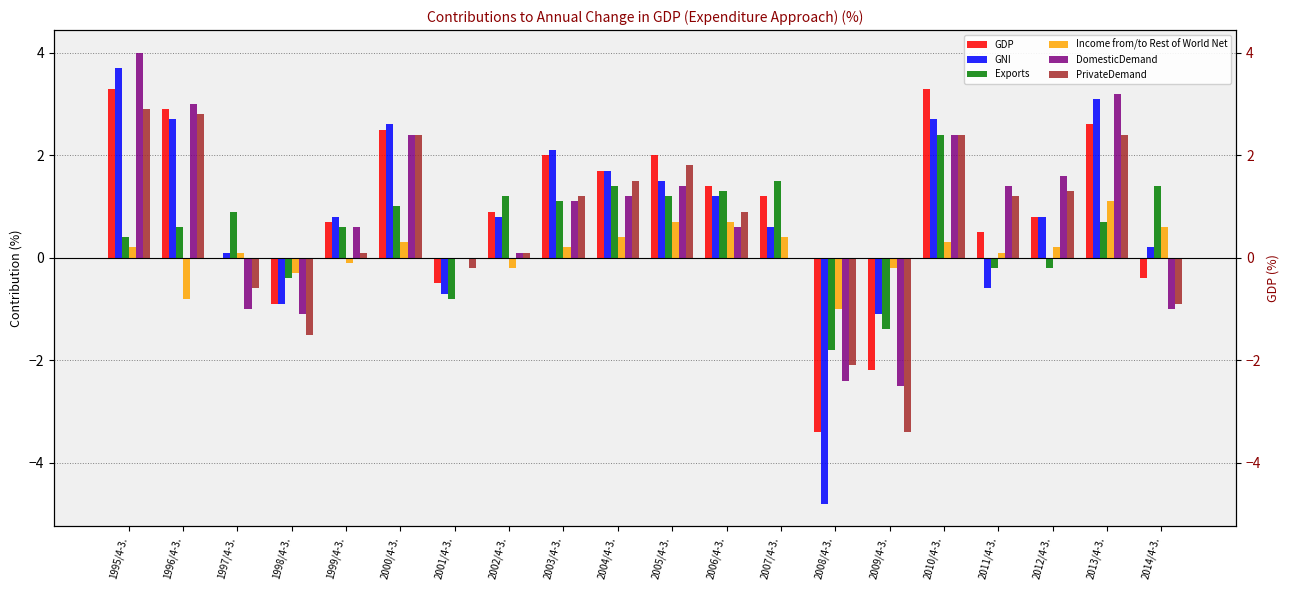

What is the sum of the PrivateDemand values at 2006/4-3. and 1998/4-3.?

-0.6